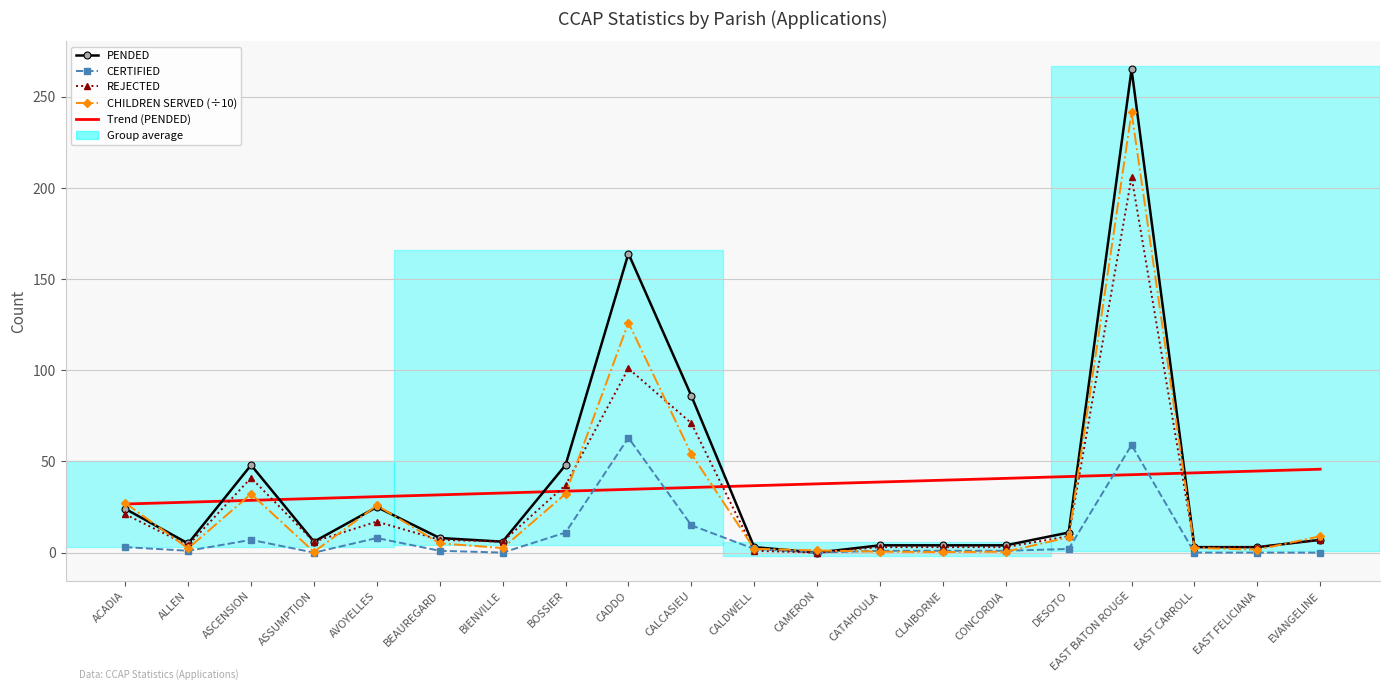

Is it true that REJECTED equals 21.0 at ACADIA?

True